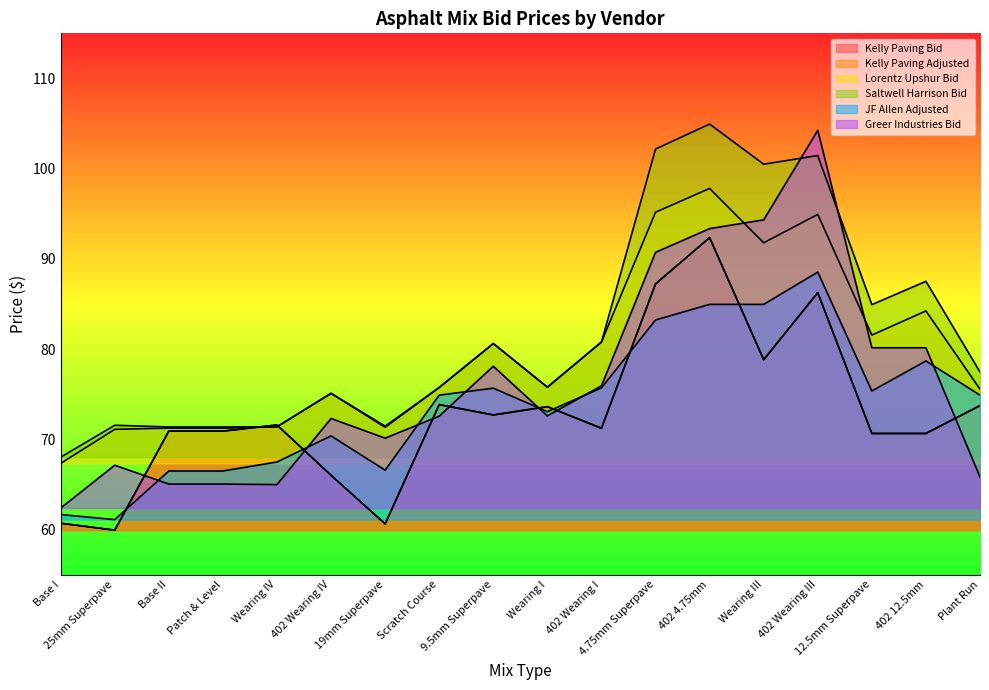

How many interior local valleys does the Greer Industries Bid series have?

3